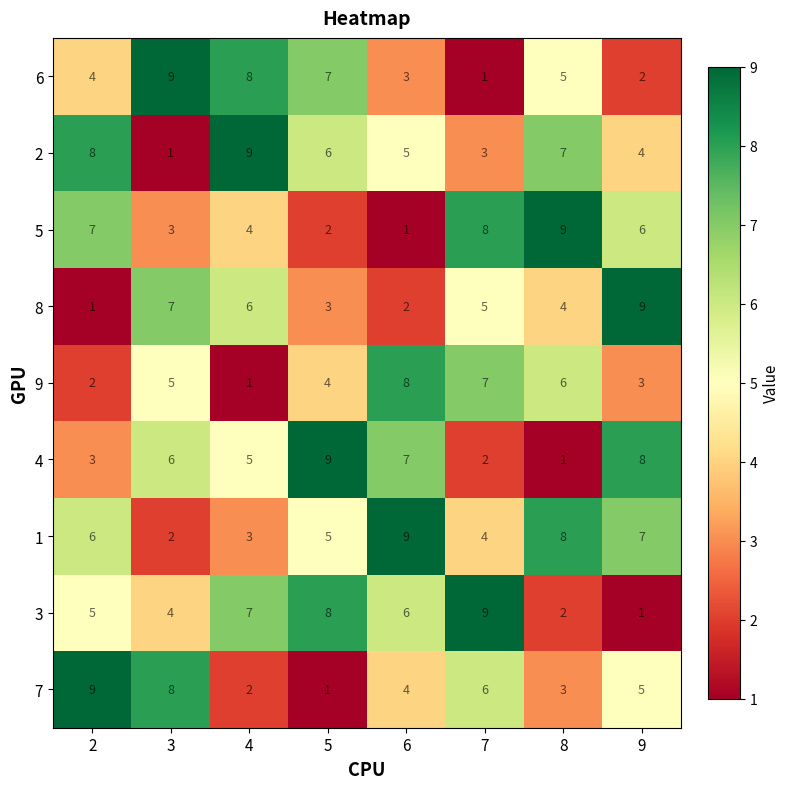

What is the greatest value displayed?

9